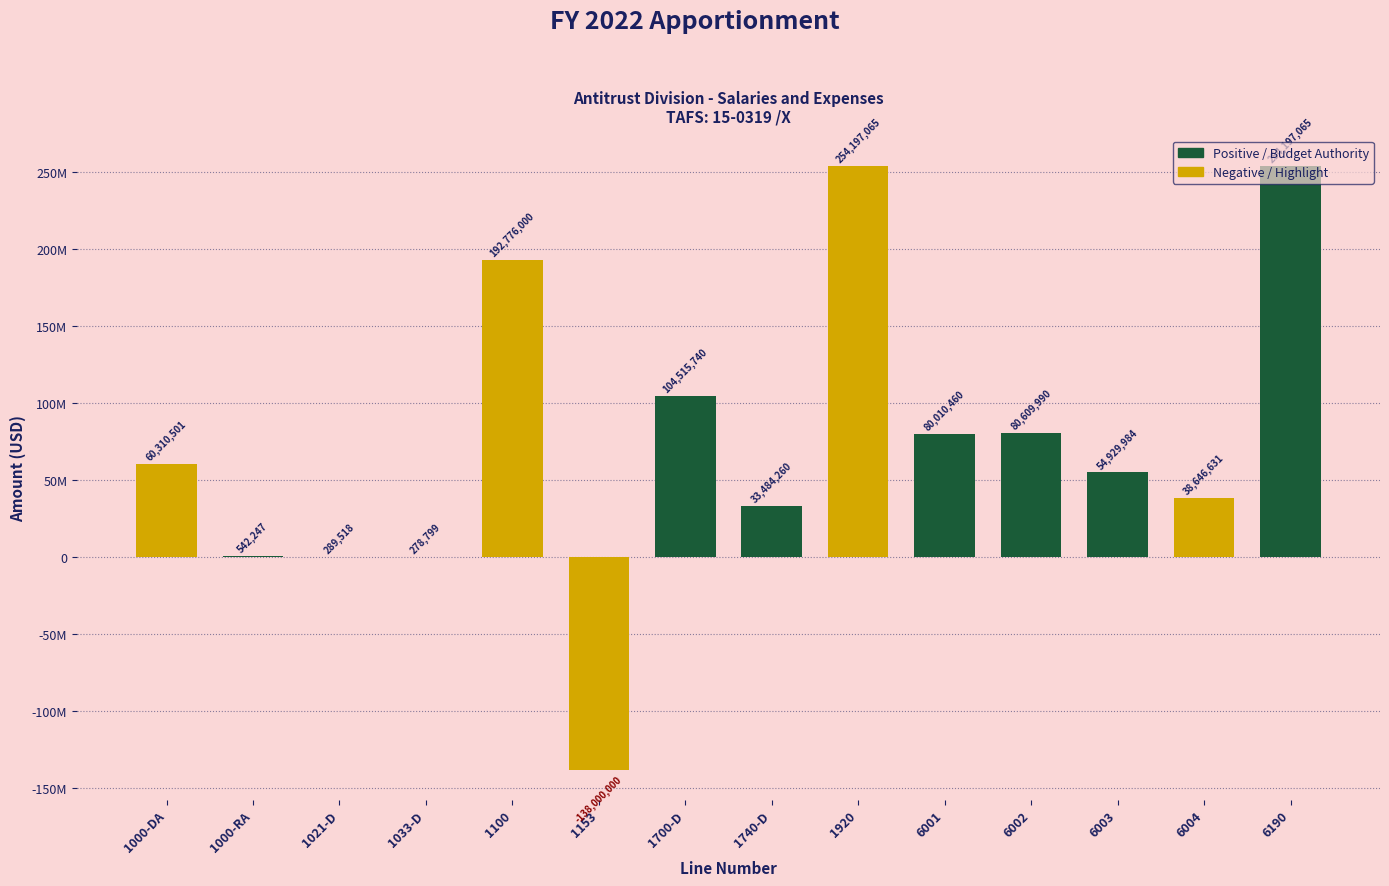

Are the bars horizontal?

No